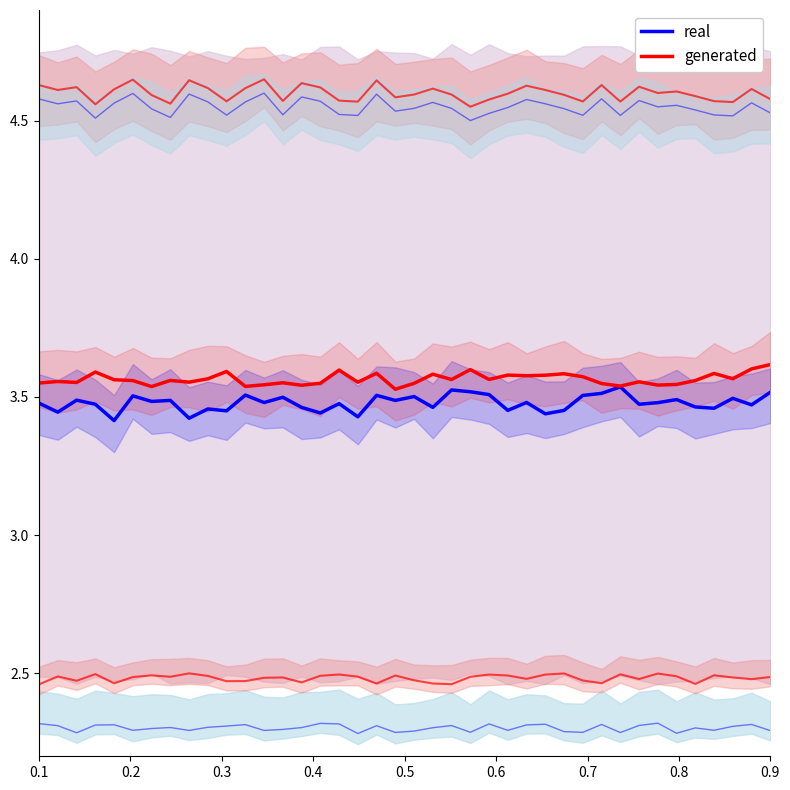

Reading left to right, transcribe all the data shown in this chart.

real: 3.5	3.4	3.5	3.5	3.4	3.5	3.5	3.5	3.4	3.5	3.4	3.5	3.5	3.5	3.5	3.4	3.5	3.4	3.5	3.5	3.5	3.5	3.5	3.5	3.5	3.5	3.5	3.4	3.5	3.5	3.5	3.5	3.5	3.5	3.5	3.5	3.5	3.5	3.5	3.5
generated: 3.6	3.6	3.6	3.6	3.6	3.6	3.5	3.6	3.6	3.6	3.6	3.5	3.5	3.6	3.5	3.5	3.6	3.6	3.6	3.5	3.5	3.6	3.6	3.6	3.6	3.6	3.6	3.6	3.6	3.6	3.5	3.5	3.6	3.5	3.5	3.6	3.6	3.6	3.6	3.6